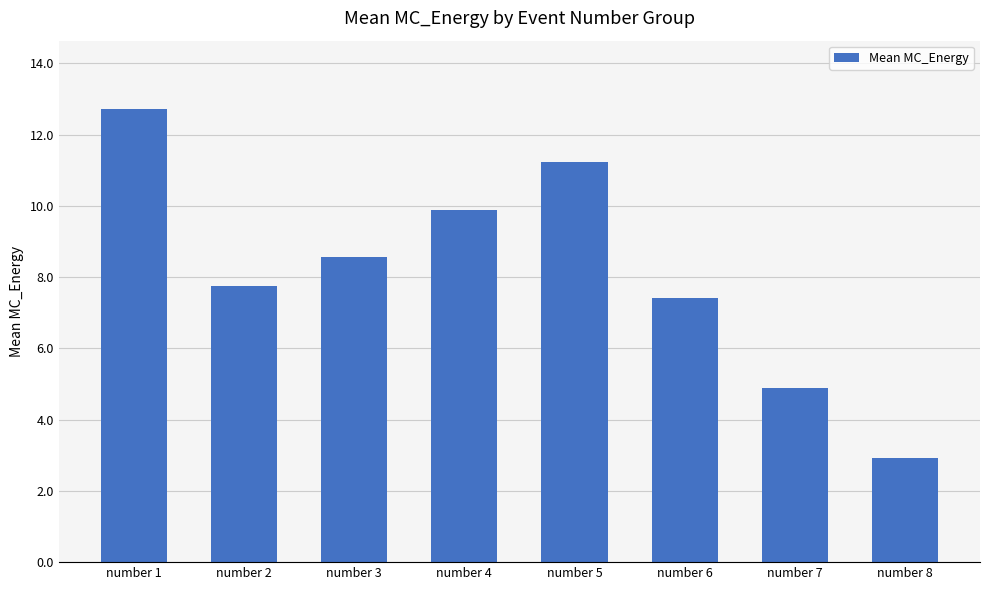

Are the bars horizontal?

No